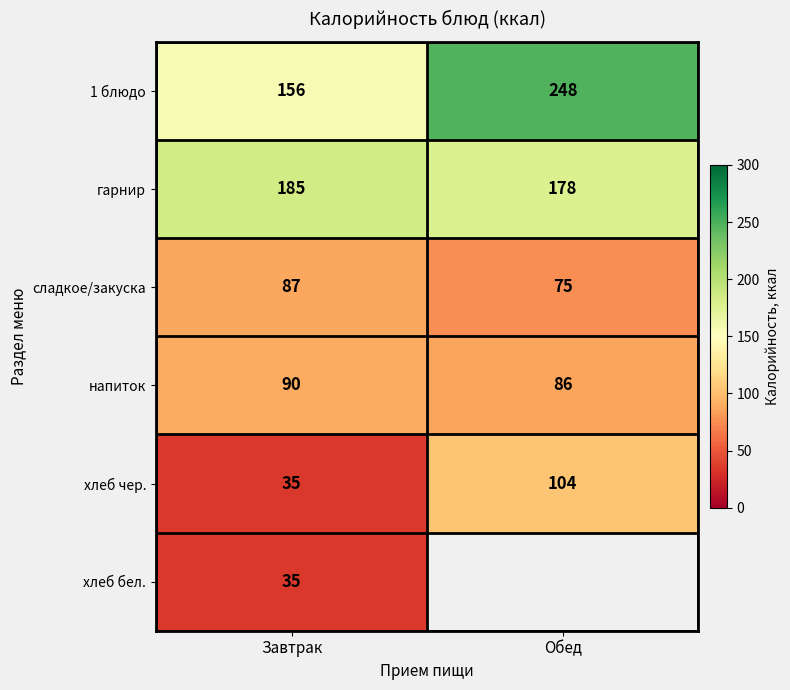

Rank the categories by гарнир value from highest to lowest.

Завтрак, Обед